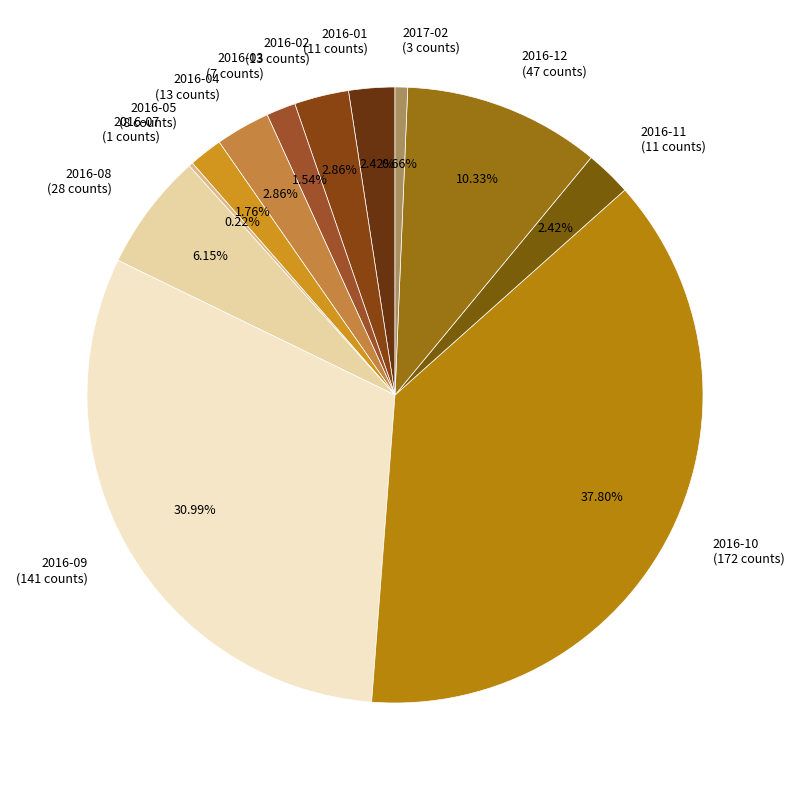

Does any single category account for the majority?

No